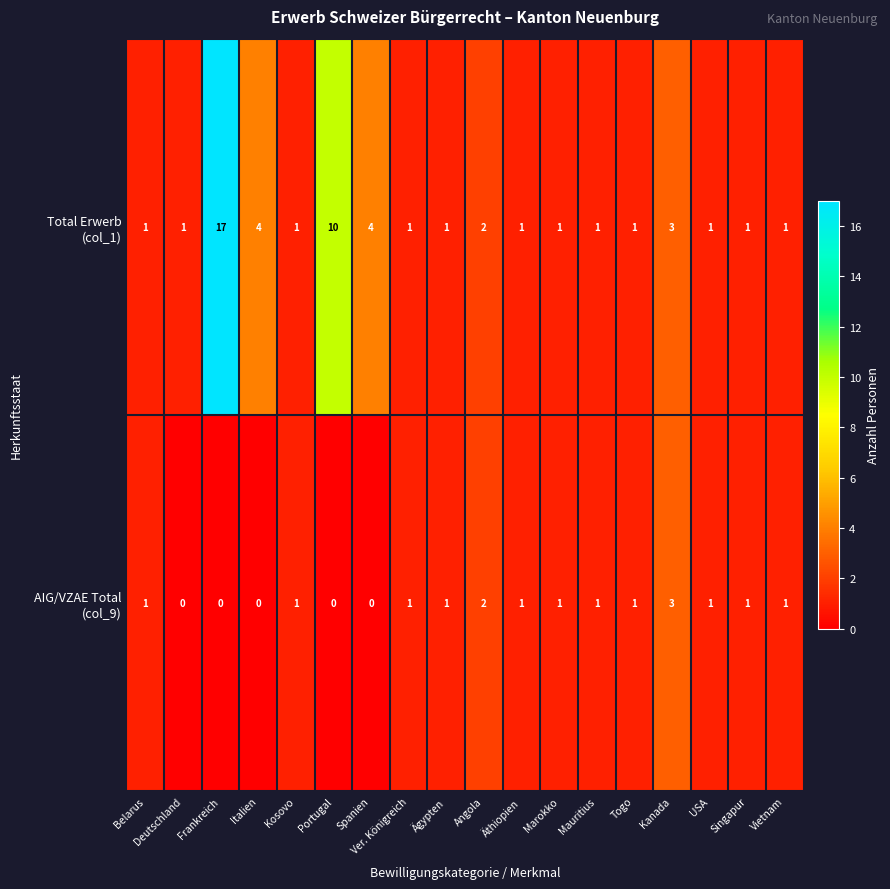

What is the greatest value displayed?

17